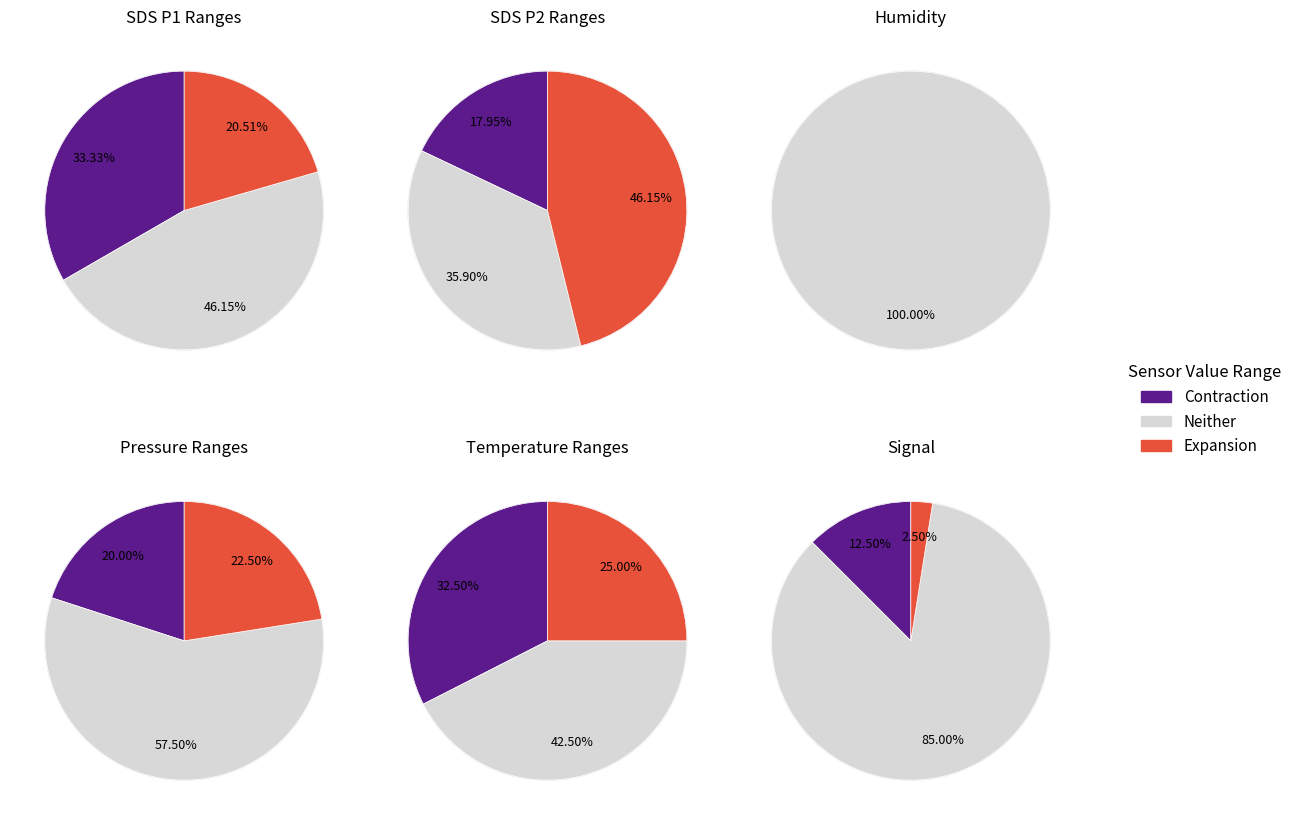

Do 6 and 28 together represent more than half of the pie?

No